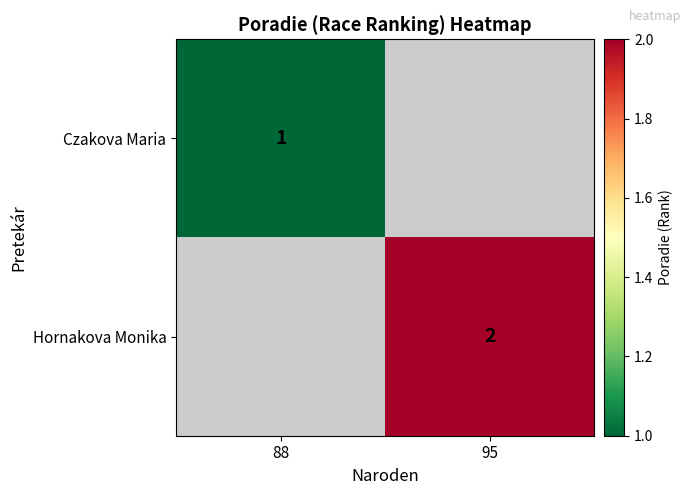

The Hornakova Monika series shows 0 at 95. True or false?

False